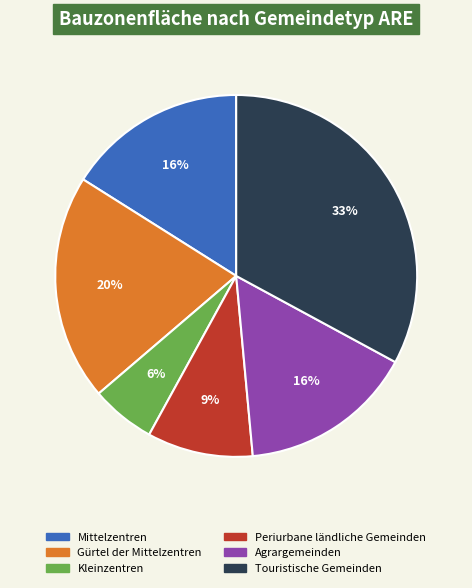

Is the sum of Agrargemeinden and Touristische Gemeinden greater than half?

No